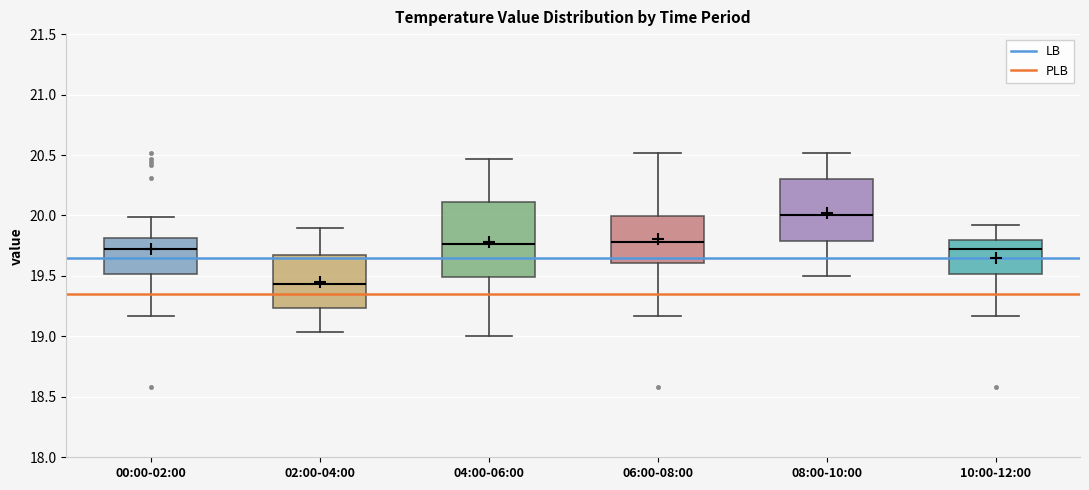

Which box has the highest median line?

08:00-10:00